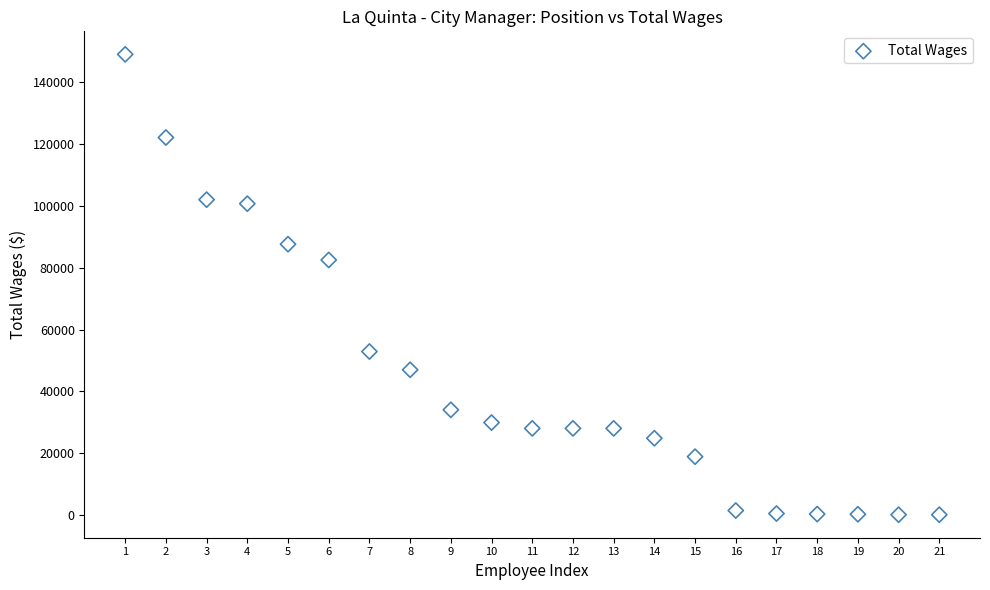

What is the range of Y values (max minus min)?

148777